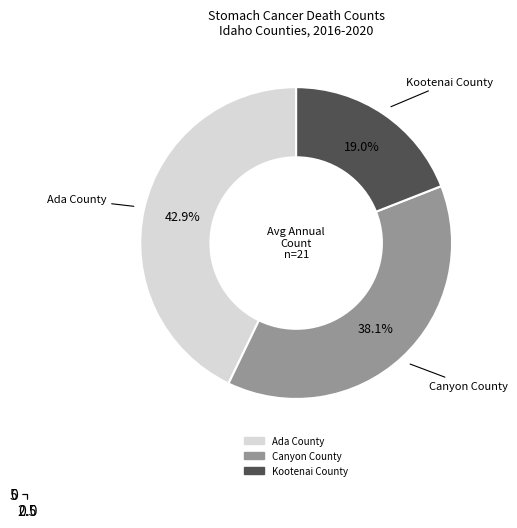

Is the sum of Ada County and Canyon County greater than half?

Yes